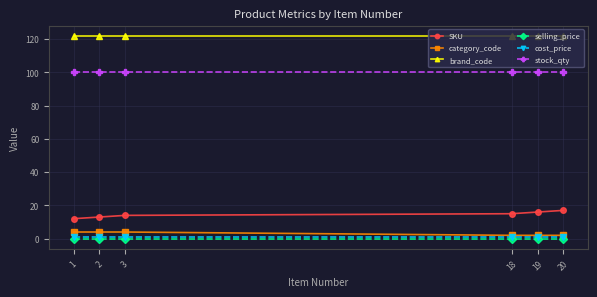

How many data points in category_code are less than 4?

3